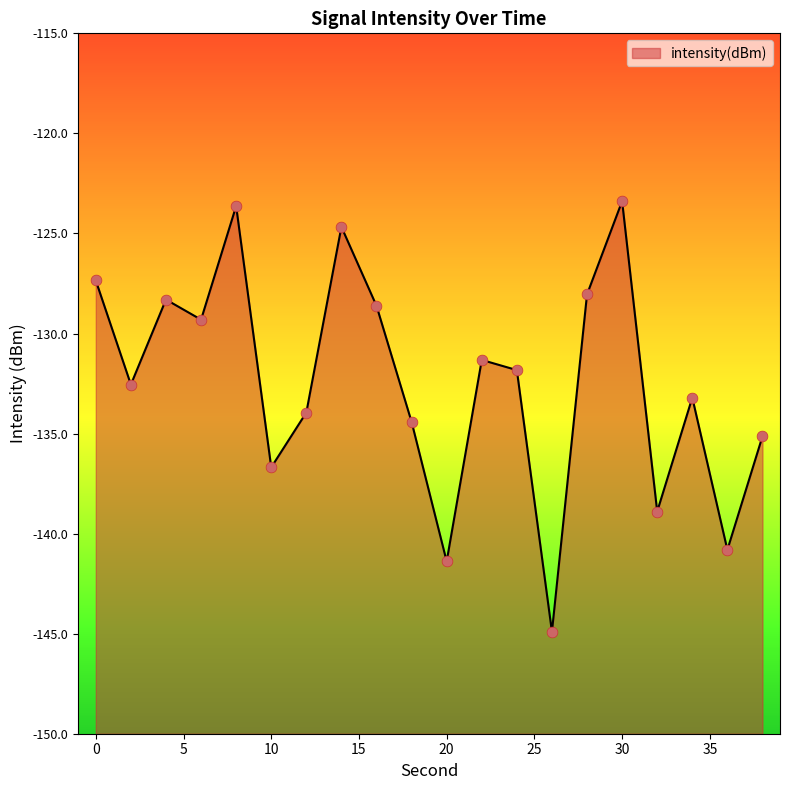

What is the change in value from 36 to 38?

+5.7